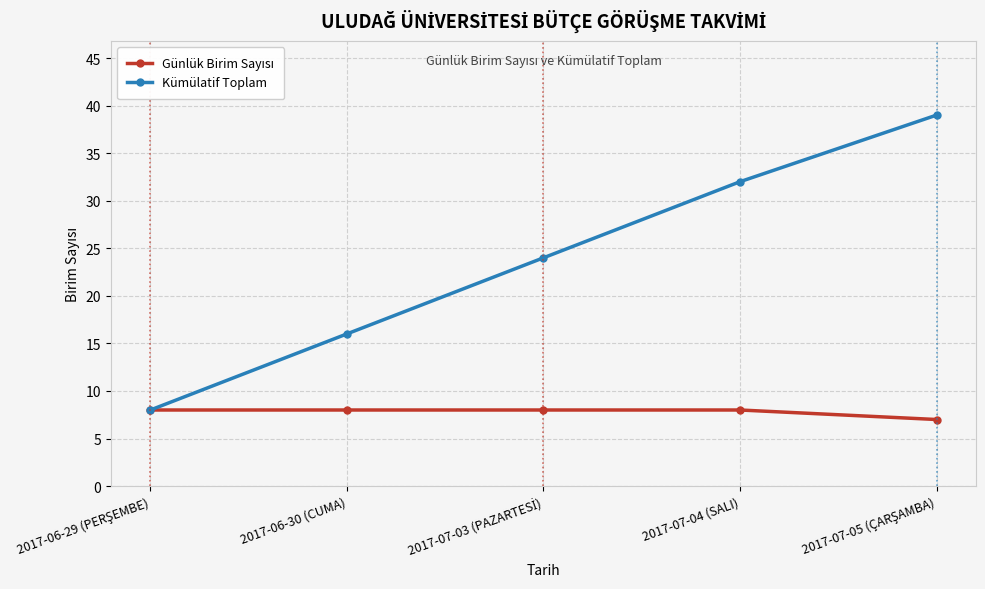

What is the average value of the Kümülatif Toplam series?

24